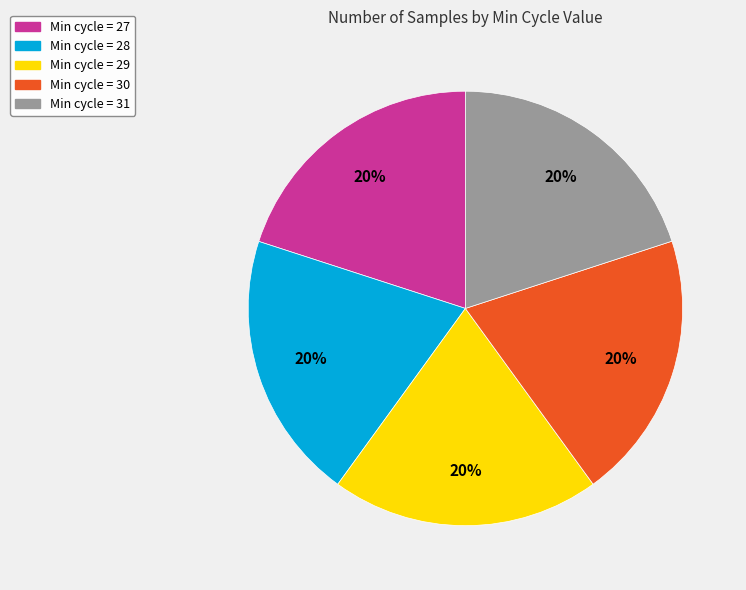

Approximately how many times larger is the value at Min cycle = 30 compared to Min cycle = 29?

1.0